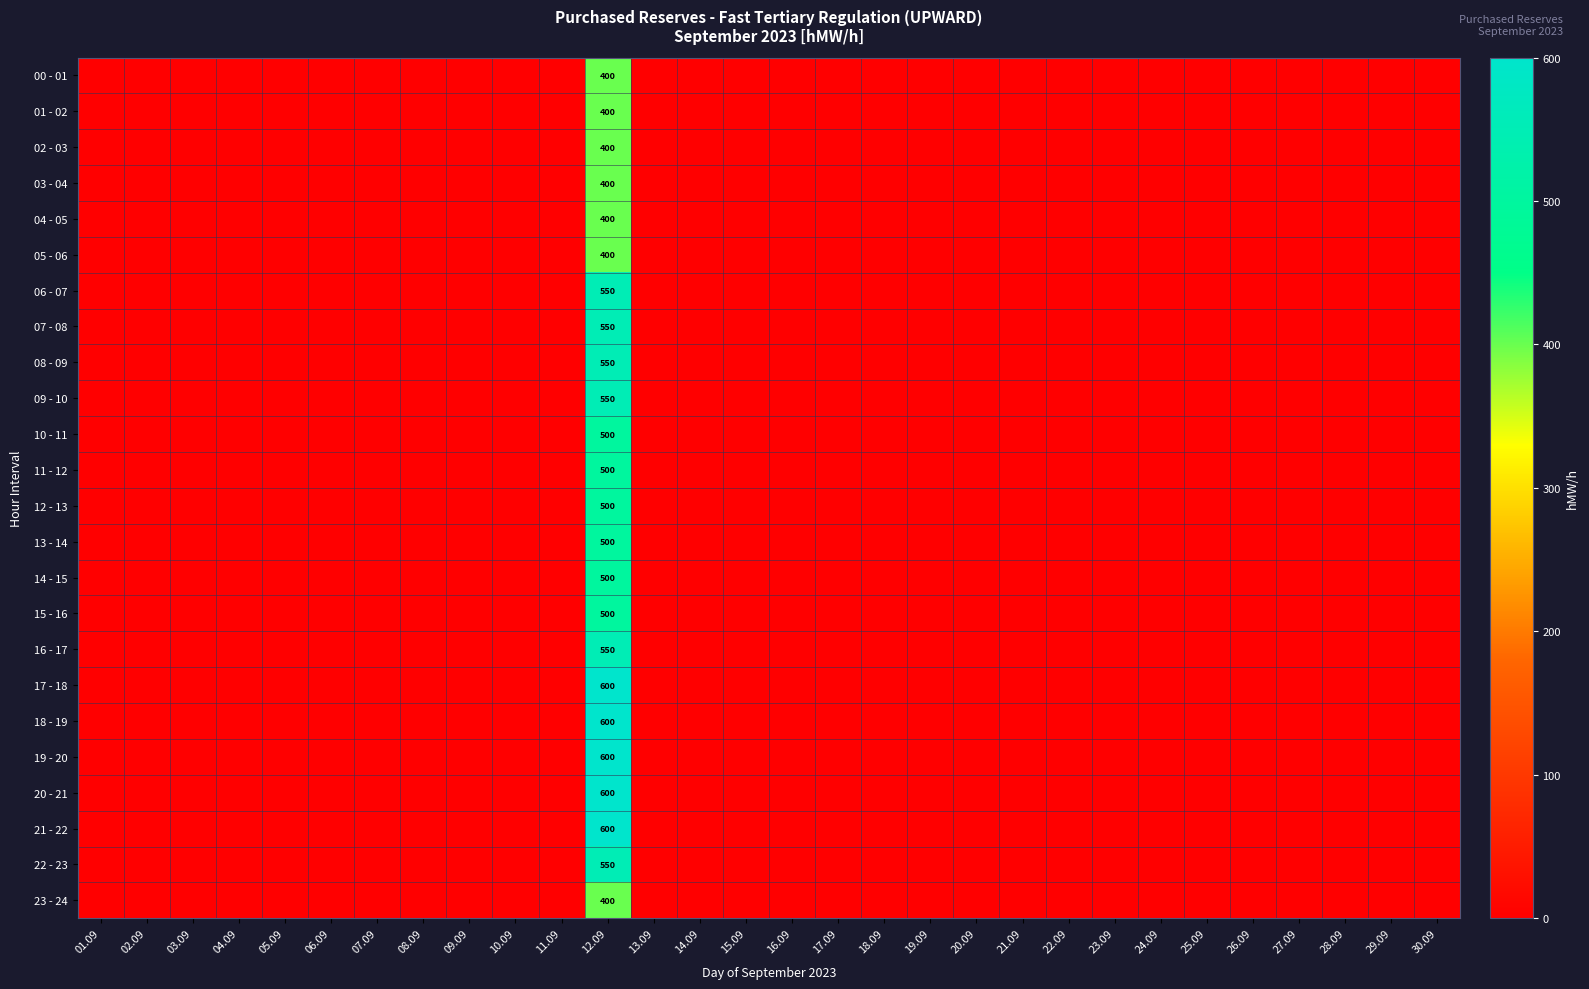

Count the number of data series in this chart.

24